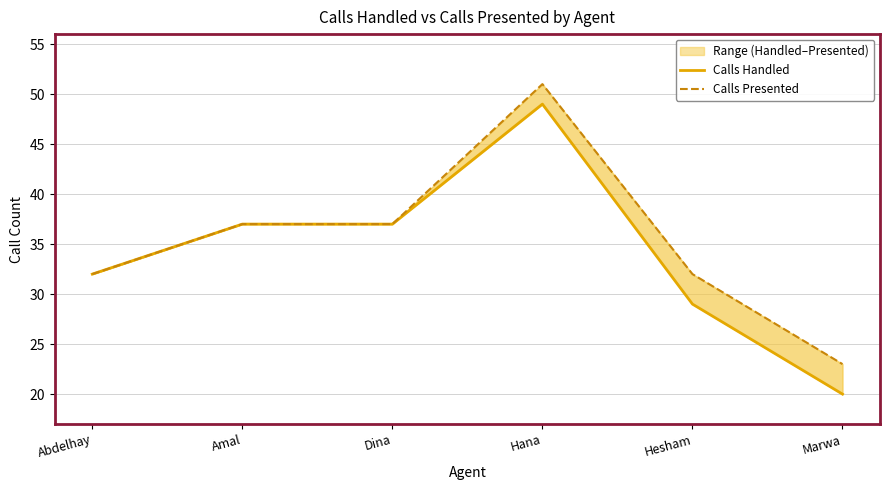

How many categories are shown in the chart?

6